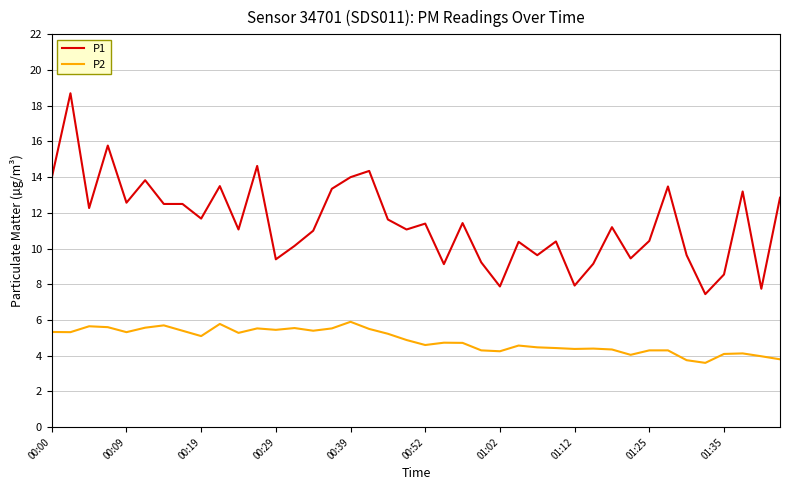

What is the minimum value for P2?

3.6